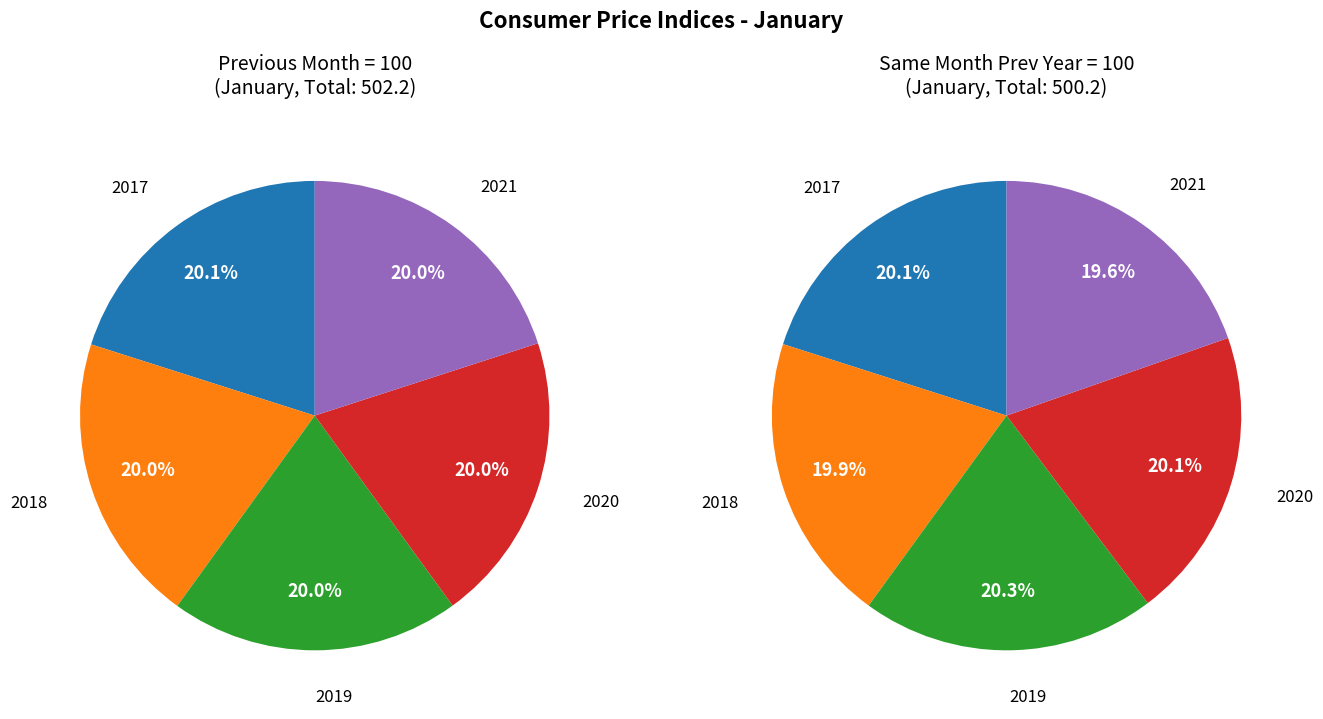

What is the largest slice in the pie chart?

2019